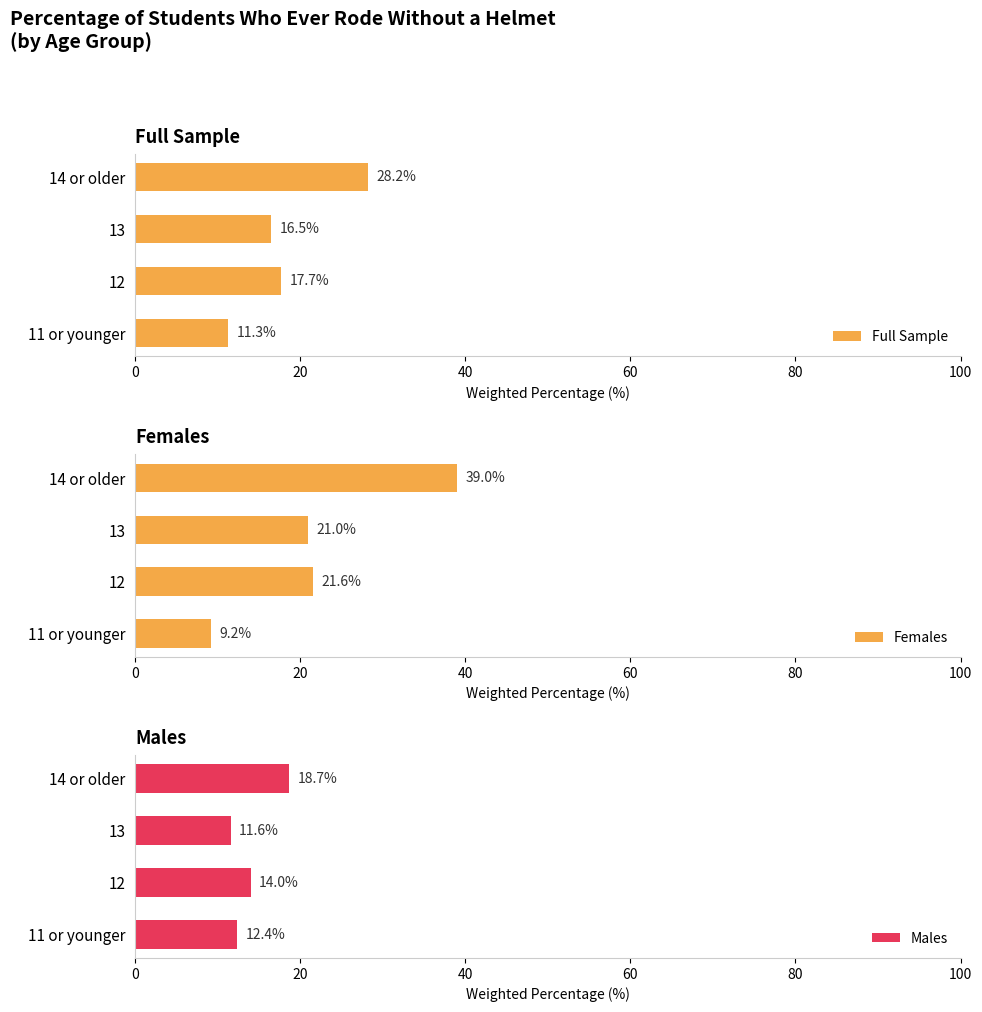

How many distinct data groups are displayed?

3